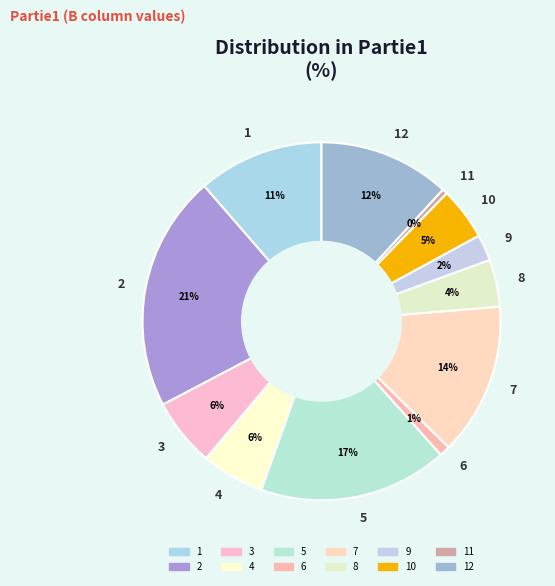

Which has a higher value, 6 or 2?

2